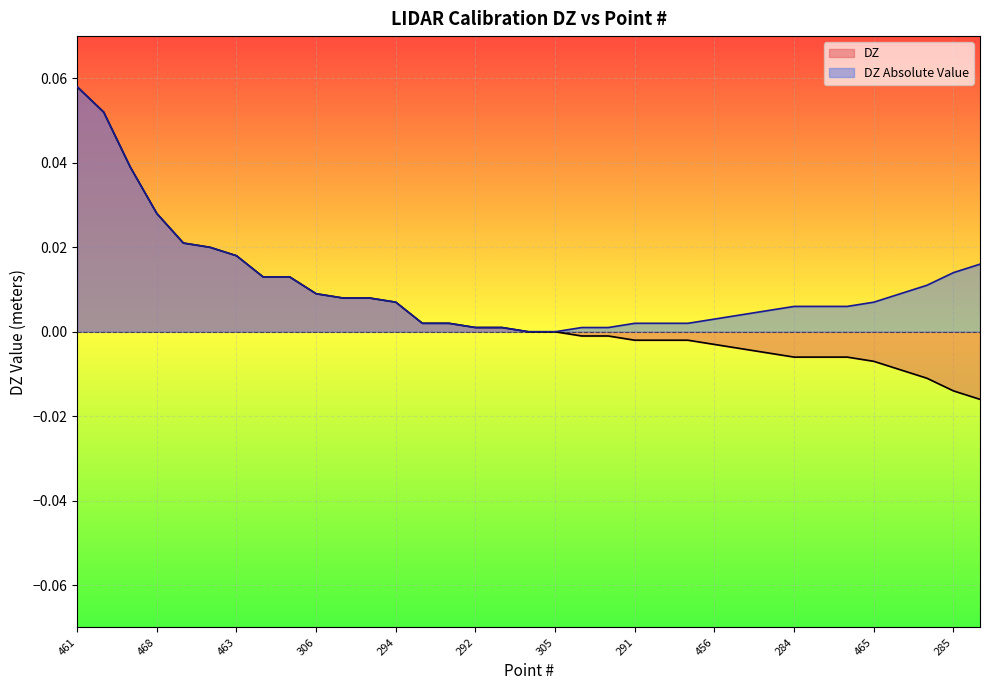

How many lines are shown in the chart?

2